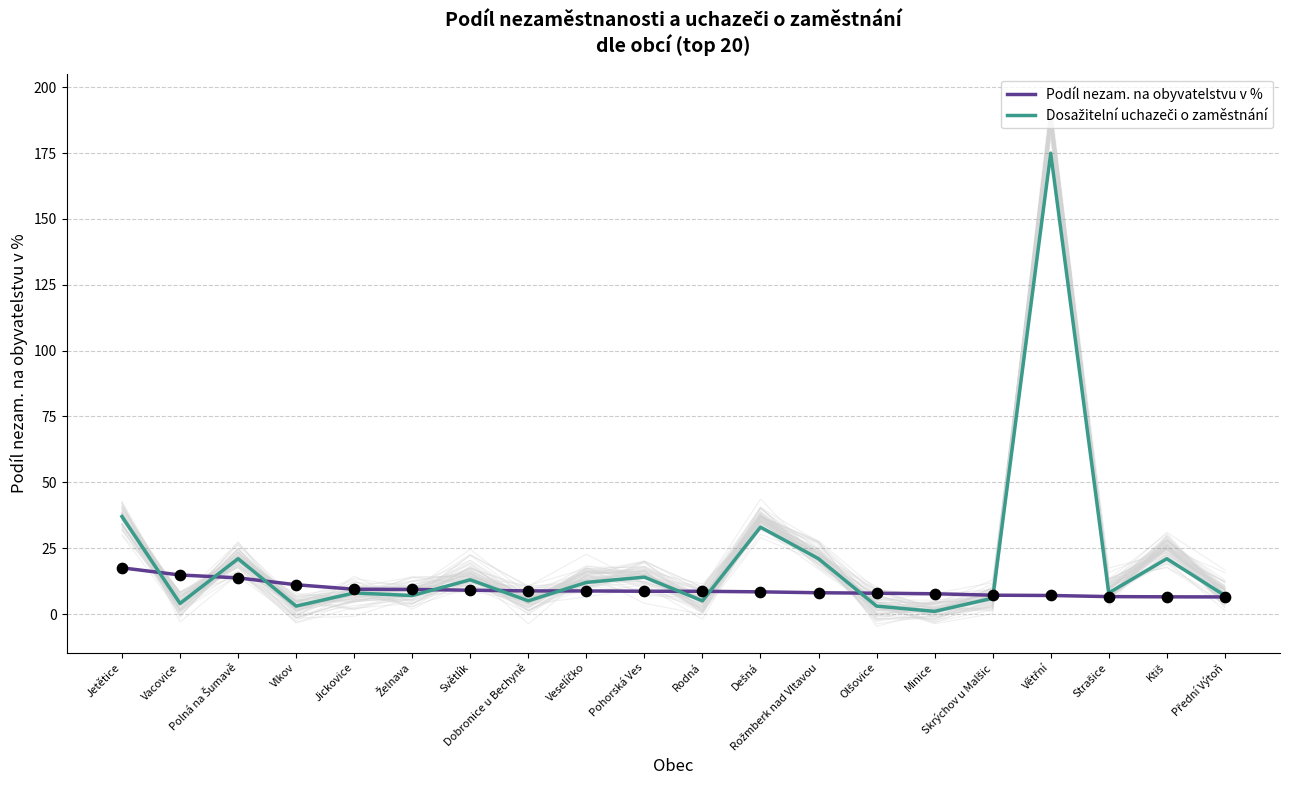

At which category is the sum across all series the highest?

Větřní